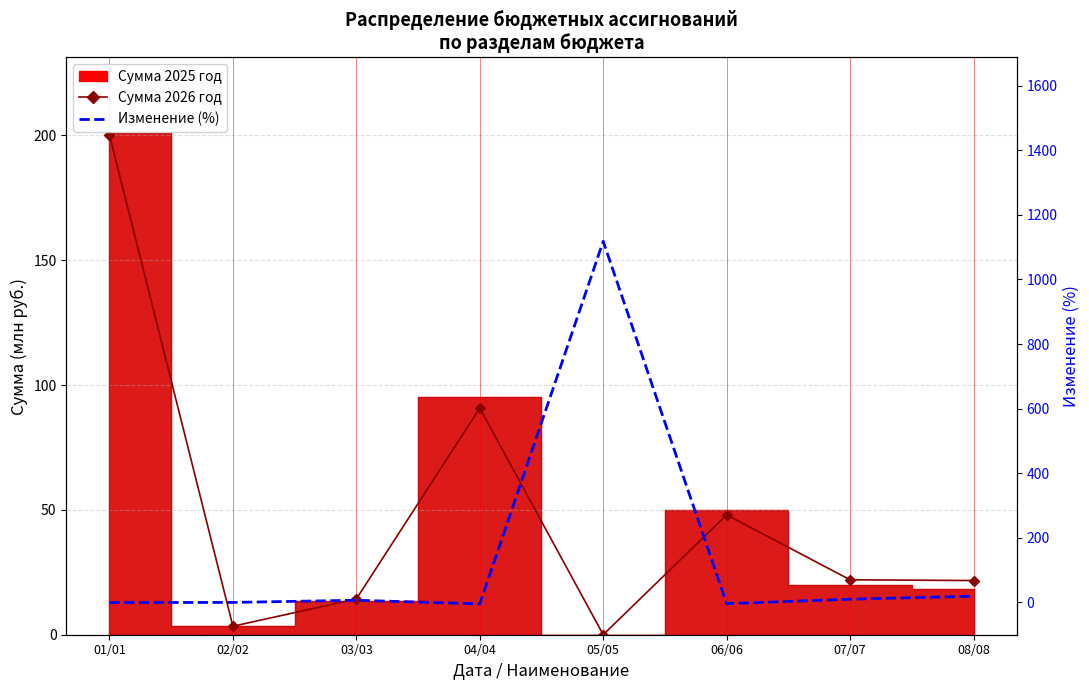

How many intersections are there between Изменение (%) and Сумма 2026 год?

2